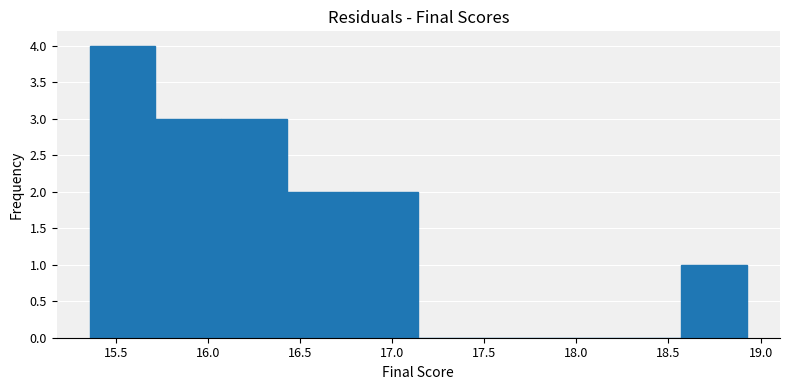

Reading left to right, transcribe this chart: for each bar, give the range it covers on the x-axis and its height. Neither the bar edges nor the heights are printed on the chart, so give them approximately, as read against the axes.

15.35 to 15.70: 4
15.70 to 16.05: 3
16.05 to 16.45: 3
16.45 to 16.80: 2
16.80 to 17.15: 2
17.15 to 17.50: 0
17.50 to 17.85: 0
17.85 to 18.20: 0
18.20 to 18.55: 0
18.55 to 18.95: 1